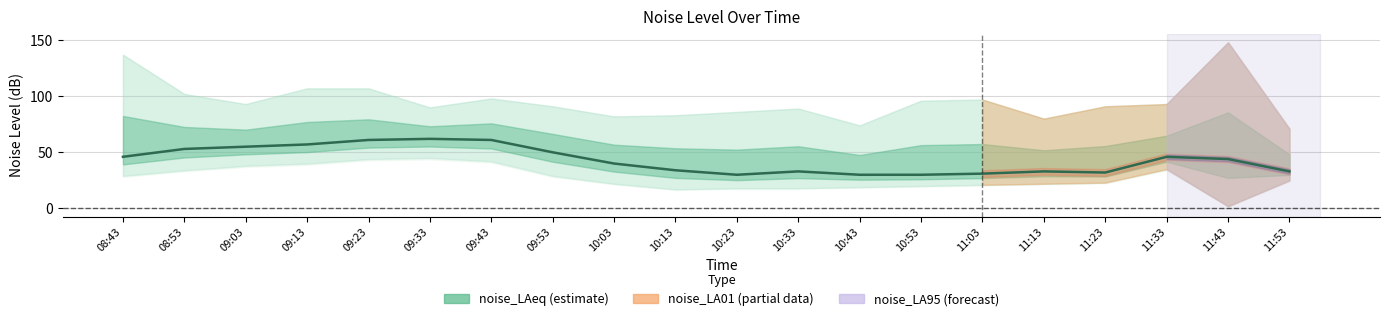

Where does the data first go above 44?

08:43